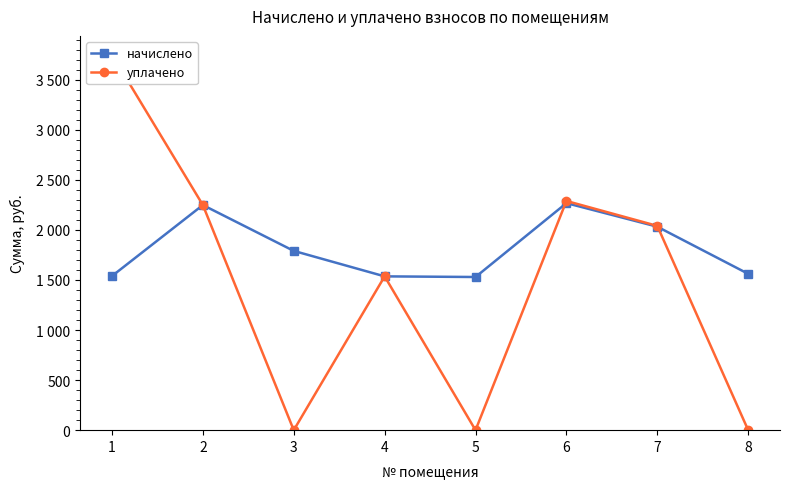

Reading left to right, what are all the values shown in this chart?

начислено: 1=1539.1	2=2248.3	3=1790.3	4=1535.9	5=1529.6	6=2267.3	7=2032.0	8=1561.4
уплачено: 1=3750.0	2=2248.3	3=0.0	4=1535.9	5=0.0	6=2288.9	7=2040.0	8=0.0